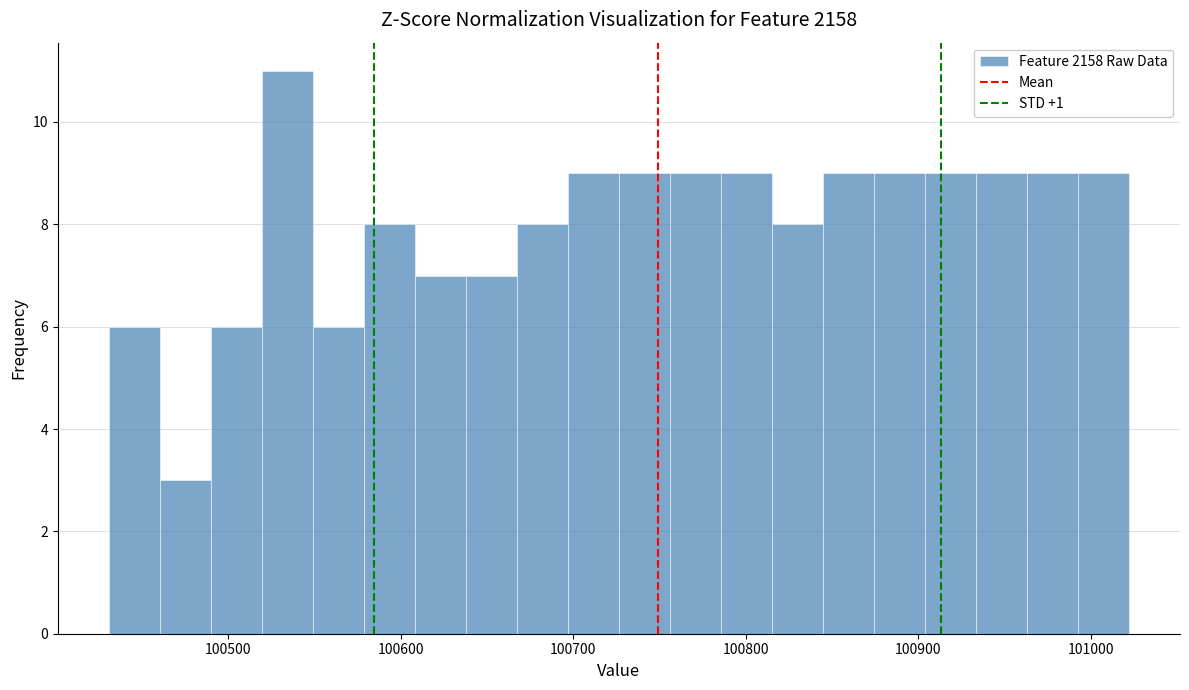

Read against the x-axis, roughly where is the centre of the tallest bar?

100530